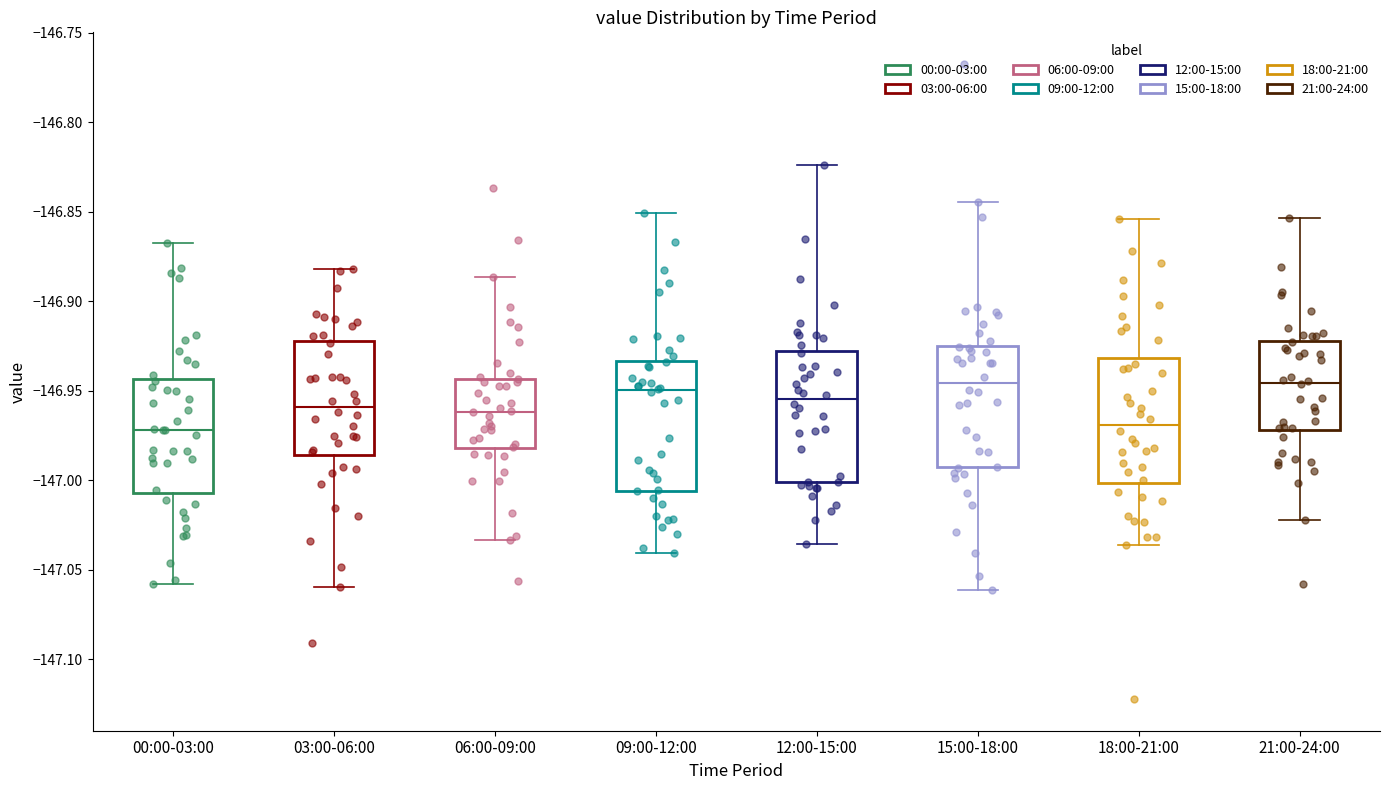

Reading left to right, transcribe this box plot: for each box, give where its median line is, the range the box spans, and where its two whiskers end, as read against the y-axis. The values are not printed on the chart, so give them approximately, as read against the axis.

00:00-03:00: median -146.970, box -147.005 to -146.945, whiskers -147.060 to -146.865
03:00-06:00: median -146.960, box -146.985 to -146.920, whiskers -147.060 to -146.880
06:00-09:00: median -146.960, box -146.980 to -146.945, whiskers -147.035 to -146.885
09:00-12:00: median -146.950, box -147.005 to -146.935, whiskers -147.040 to -146.850
12:00-15:00: median -146.955, box -147.000 to -146.930, whiskers -147.035 to -146.825
15:00-18:00: median -146.945, box -146.995 to -146.925, whiskers -147.060 to -146.845
18:00-21:00: median -146.970, box -147.000 to -146.930, whiskers -147.035 to -146.855
21:00-24:00: median -146.945, box -146.970 to -146.920, whiskers -147.020 to -146.855